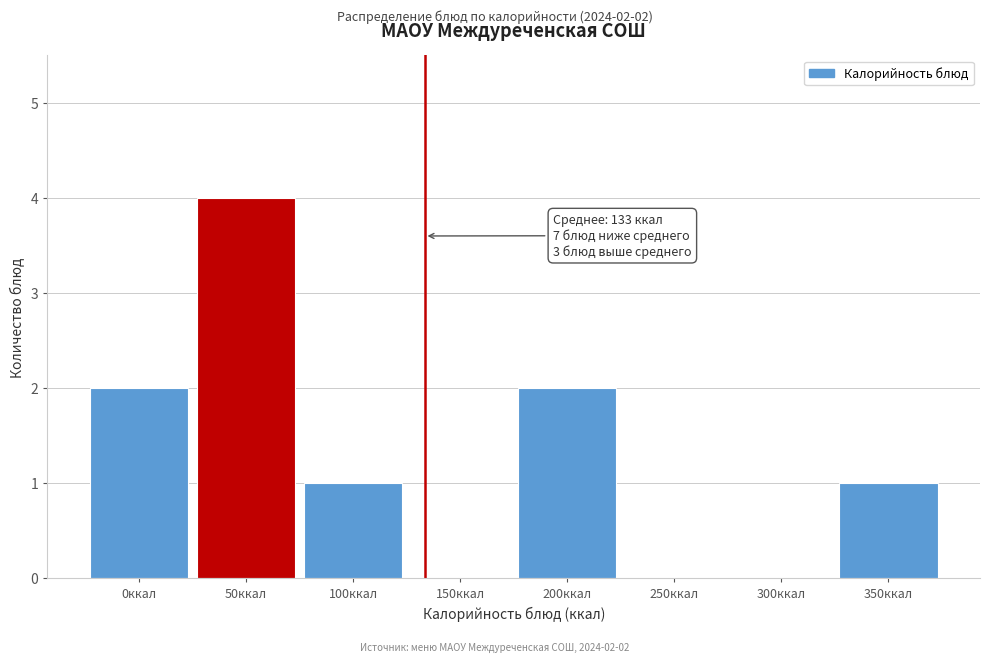

Reading right to left, list all the values displayed in this chart.

350ккал=1	300ккал=0	250ккал=0	200ккал=2	150ккал=0	100ккал=1	50ккал=4	0ккал=2